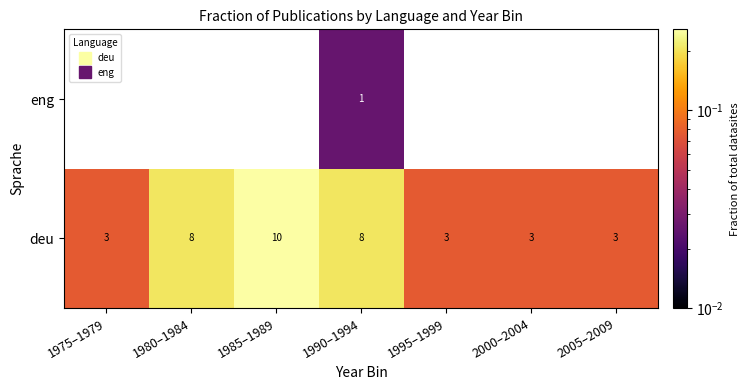

At how many categories does at least one series exceed 0?

7